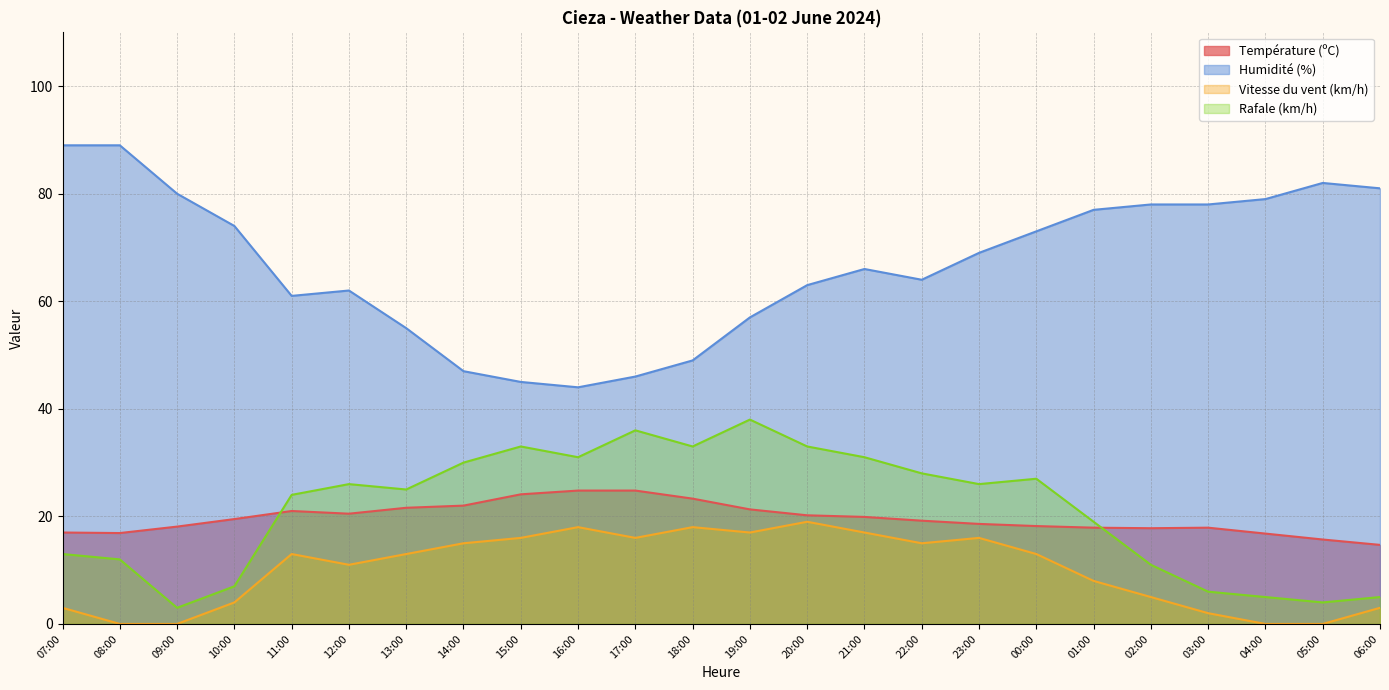

What is the sum of all Rafale (km/h) values?

506.0